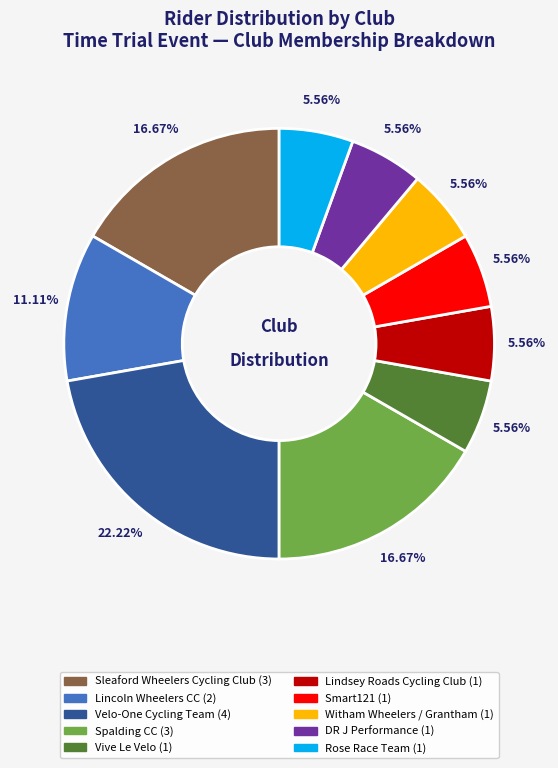

What is the largest slice in the pie chart?

Velo-One Cycling Team